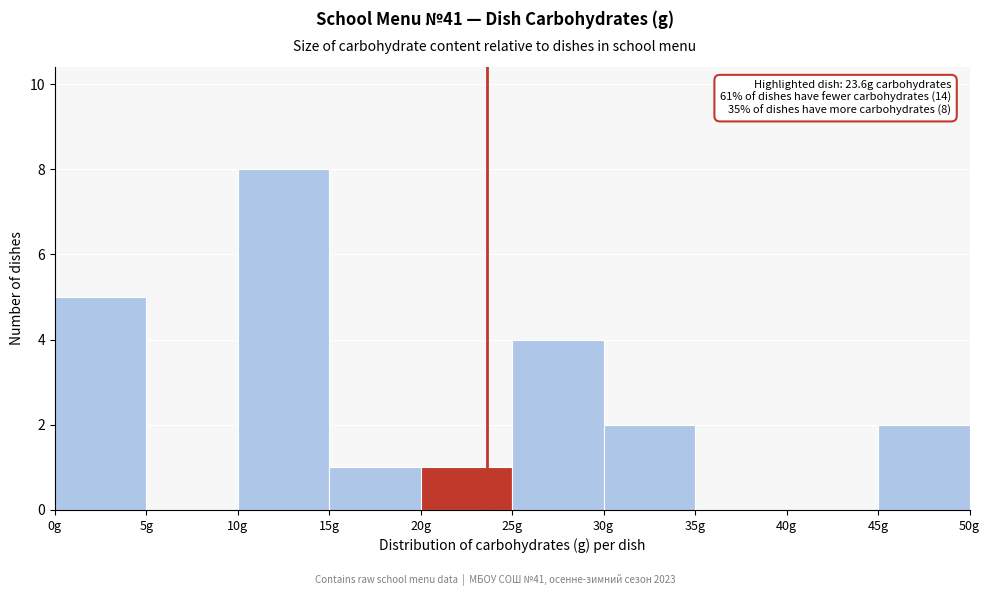

Over which range of the x-axis is the bar tallest?

10 to 15